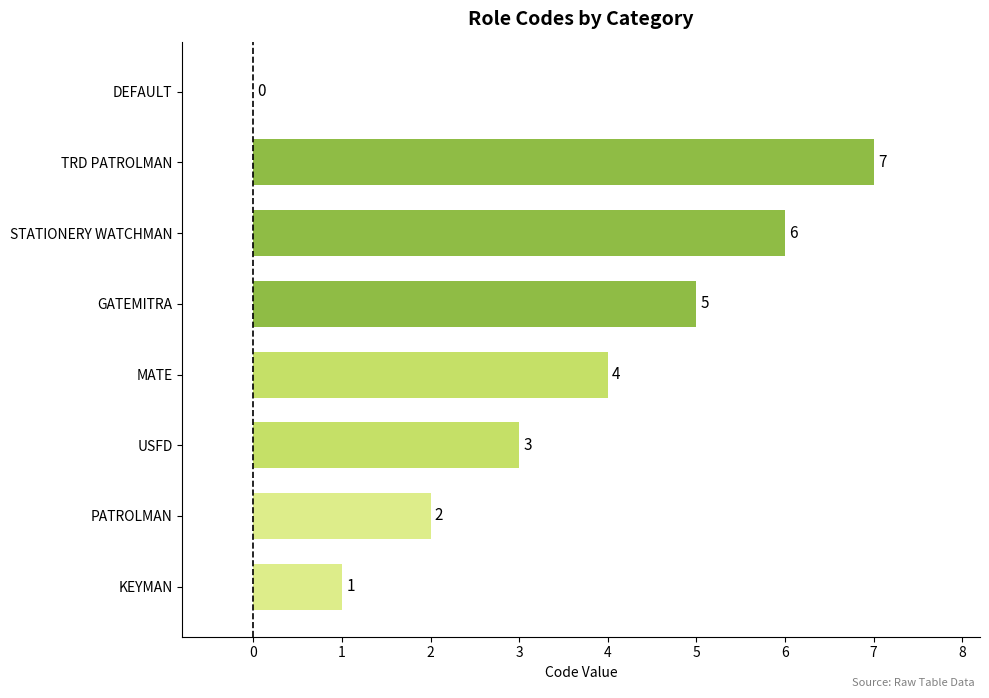

Reading top to bottom, extract all data points from this chart.

DEFAULT=0	TRD PATROLMAN=7	STATIONERY WATCHMAN=6	GATEMITRA=5	MATE=4	USFD=3	PATROLMAN=2	KEYMAN=1